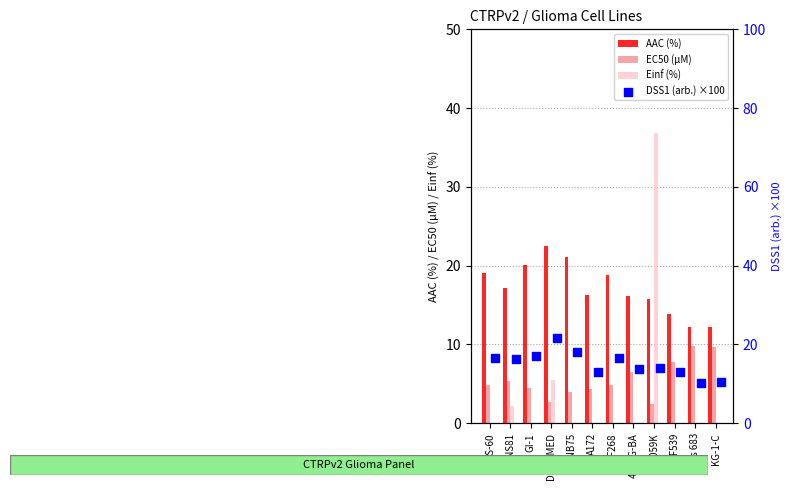

The value of EC50 (µM) at Hs 683 is 9.9. True or false?

True